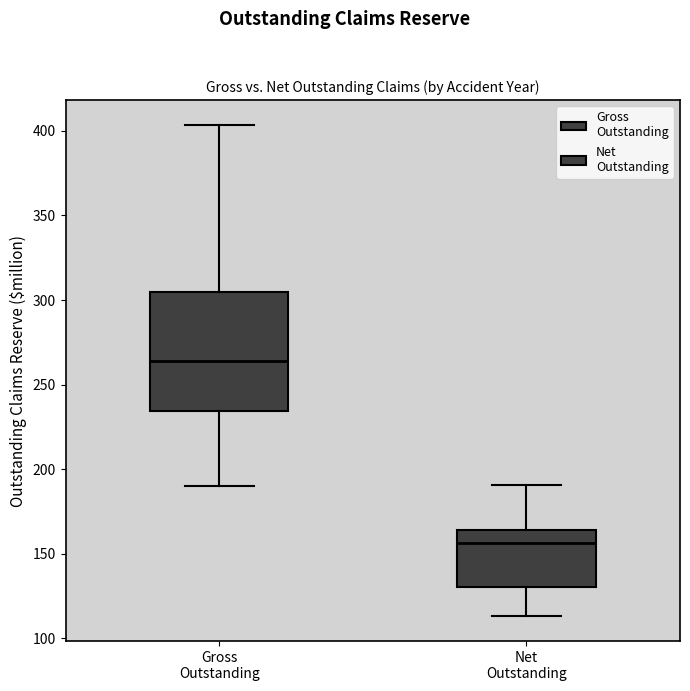

Reading left to right, transcribe this box plot: for each box, give where its median line is, the range the box spans, and where its two whiskers end, as read against the y-axis. The values are not printed on the chart, so give them approximately, as read against the axis.

Gross Outstanding: median 265, box 235 to 305, whiskers 190 to 405
Net Outstanding: median 155, box 130 to 165, whiskers 115 to 190